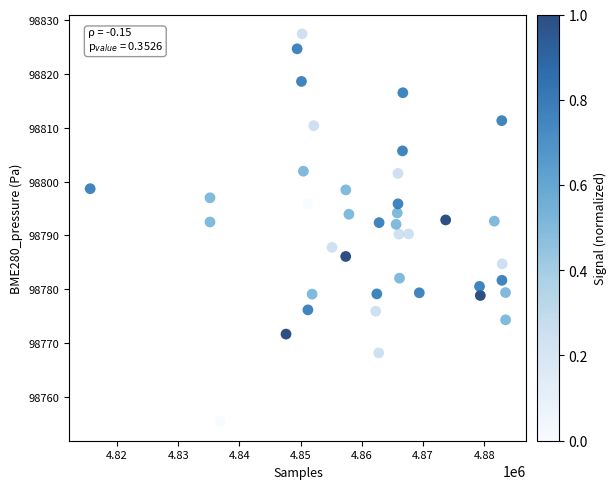

What is the range of Y values (max minus min)?

72.0